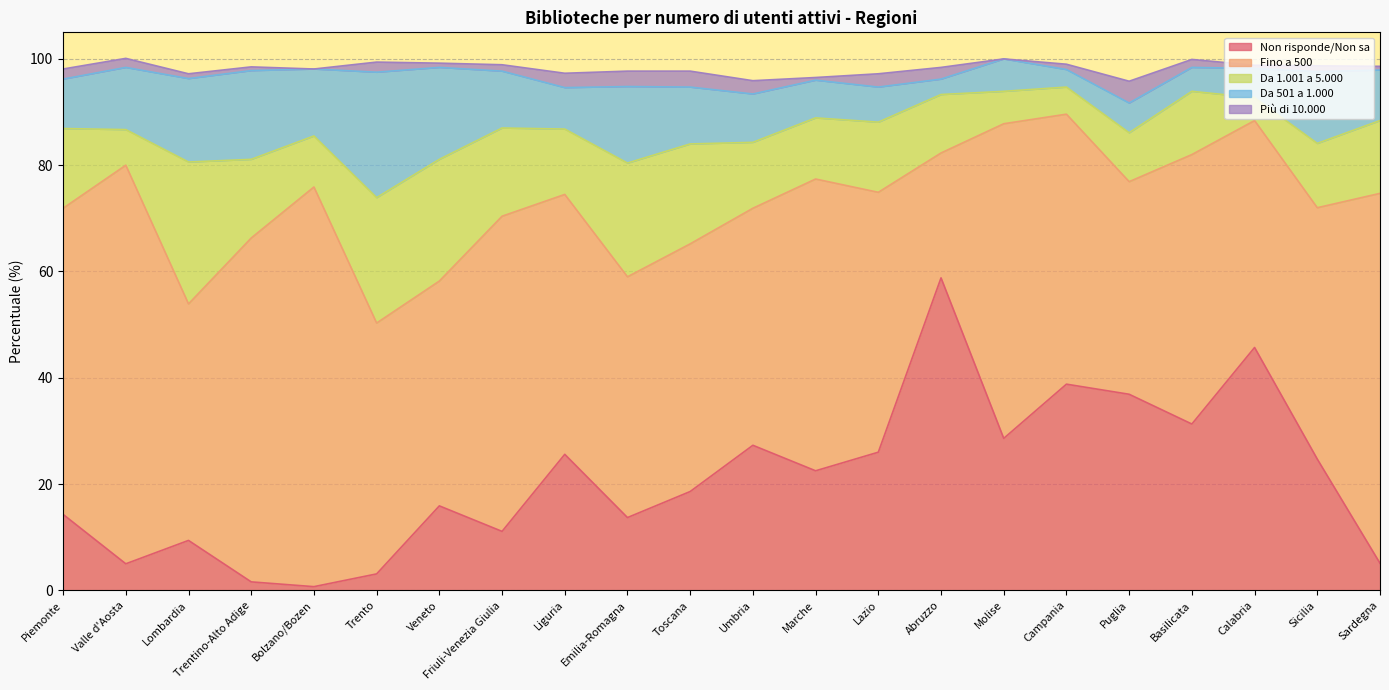

After their last crossing, which series has the higher values: Non risponde/Non sa or Da 1.001 a 5.000?

Da 1.001 a 5.000